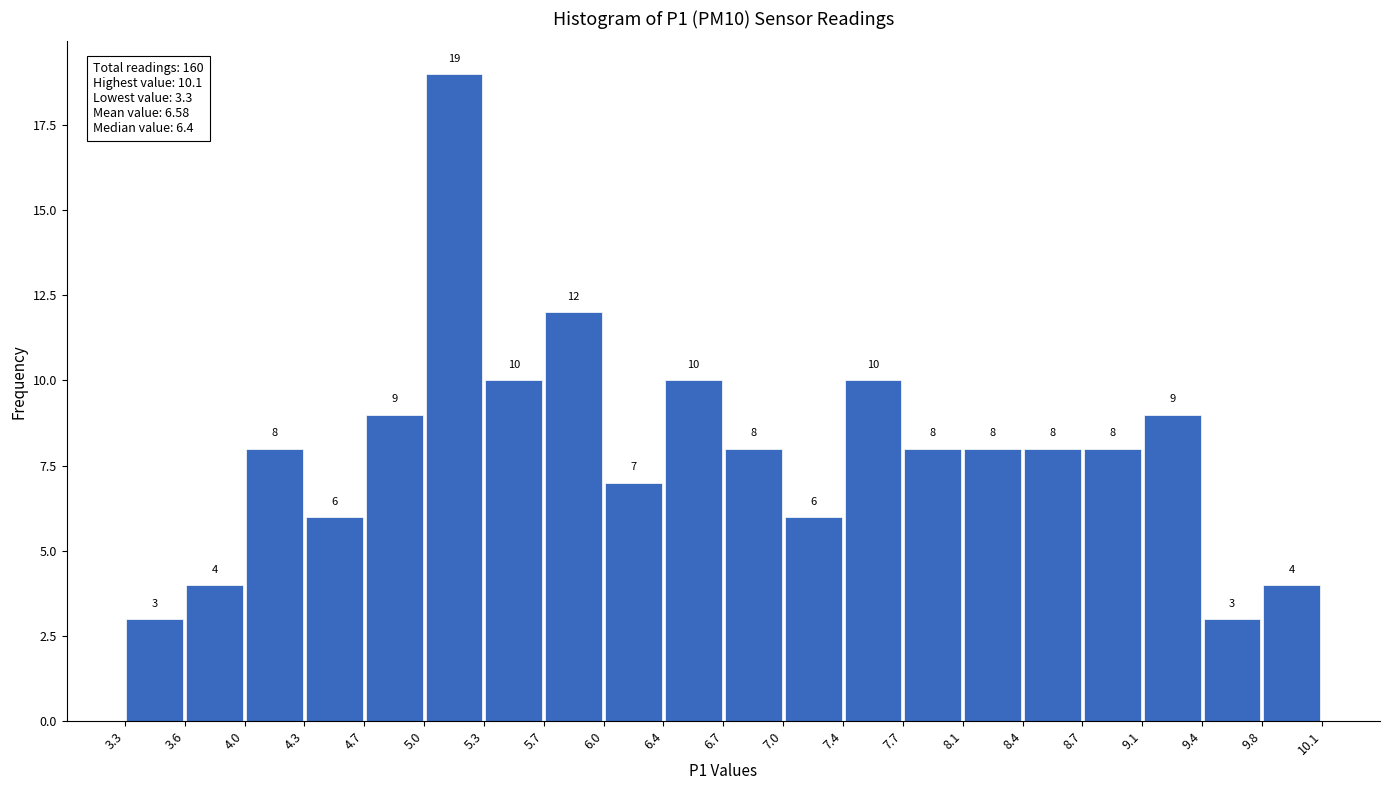

Reading left to right, list every bar in this chart as the range it spans on the x-axis followed by its height.

3.3 to 3.6: 3
3.6 to 4.0: 4
4.0 to 4.3: 8
4.3 to 4.7: 6
4.7 to 5.0: 9
5.0 to 5.3: 19
5.3 to 5.7: 10
5.7 to 6.0: 12
6.0 to 6.4: 7
6.4 to 6.7: 10
6.7 to 7.0: 8
7.0 to 7.4: 6
7.4 to 7.7: 10
7.7 to 8.1: 8
8.1 to 8.4: 8
8.4 to 8.7: 8
8.7 to 9.1: 8
9.1 to 9.4: 9
9.4 to 9.8: 3
9.8 to 10.1: 4